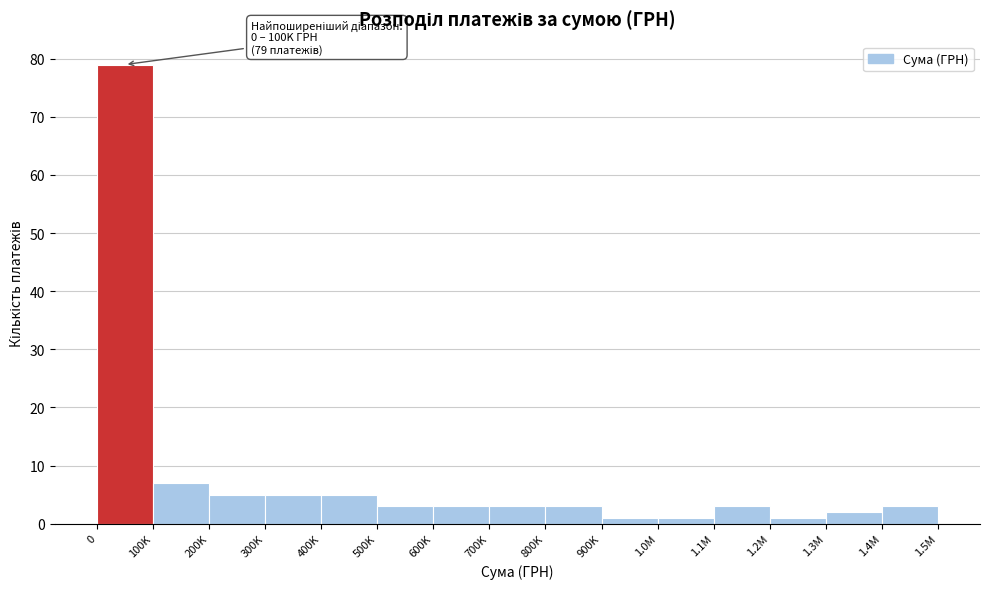

Reading right to left, what are all the values shown in this chart?

1.4M=3	1.3M=2	1.2M=1	1.1M=3	1.0M=1	900K=1	800K=3	700K=3	600K=3	500K=3	400K=5	300K=5	200K=5	100K=7	0=79